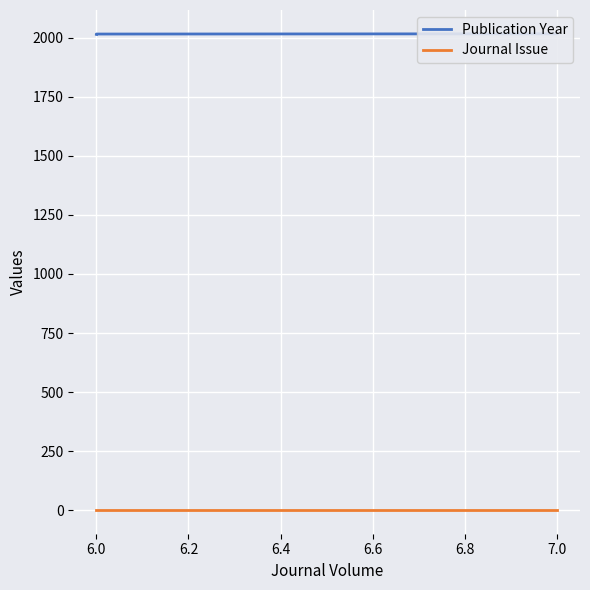

How many data points in Publication Year are less than 2016?

1